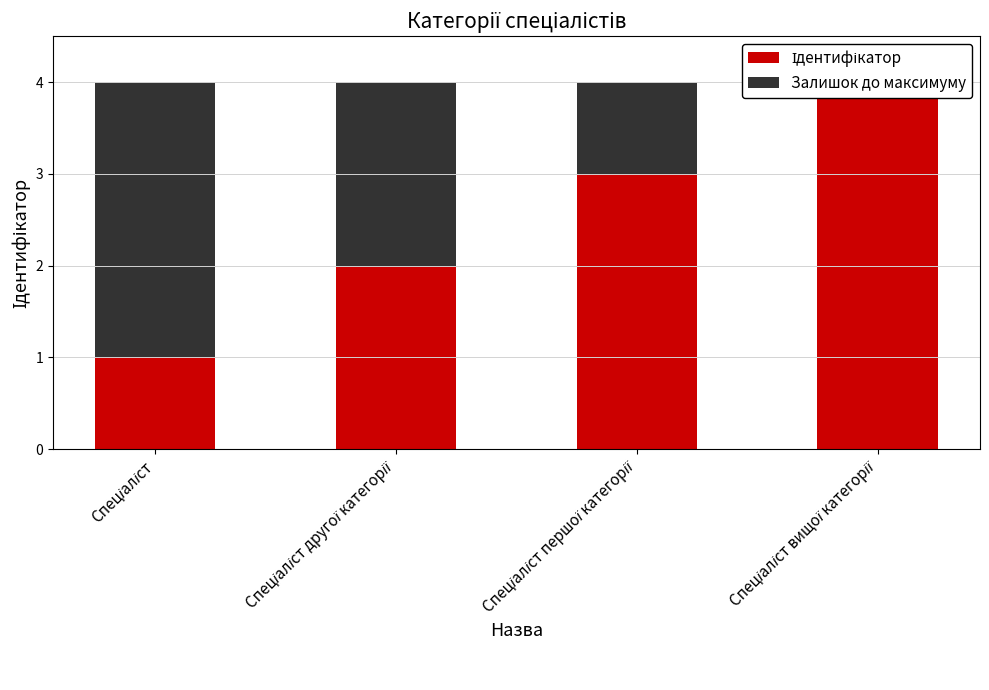

At which label is Ідентифікатор closest to 2?

Спеціаліст другої категорії